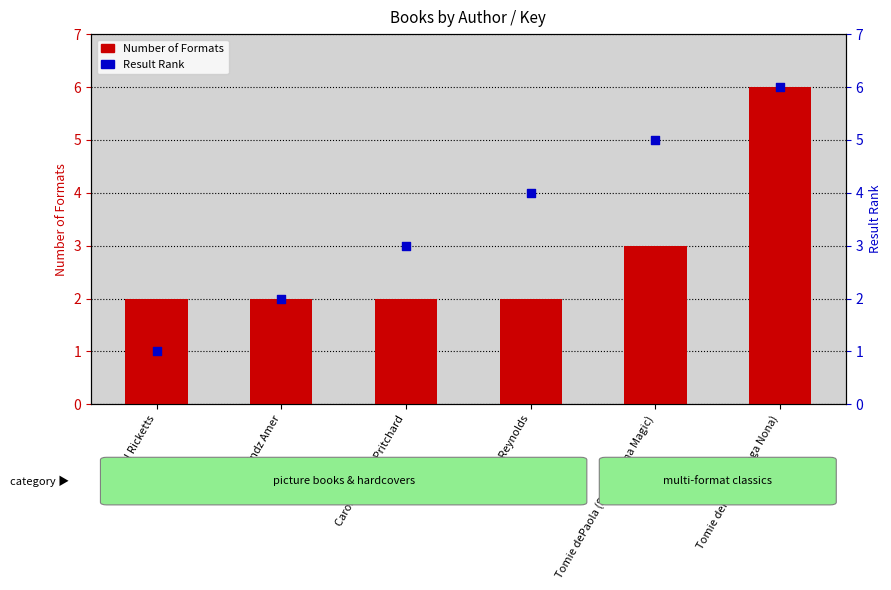

Which series has the largest Y range (max minus min)?

Result Rank